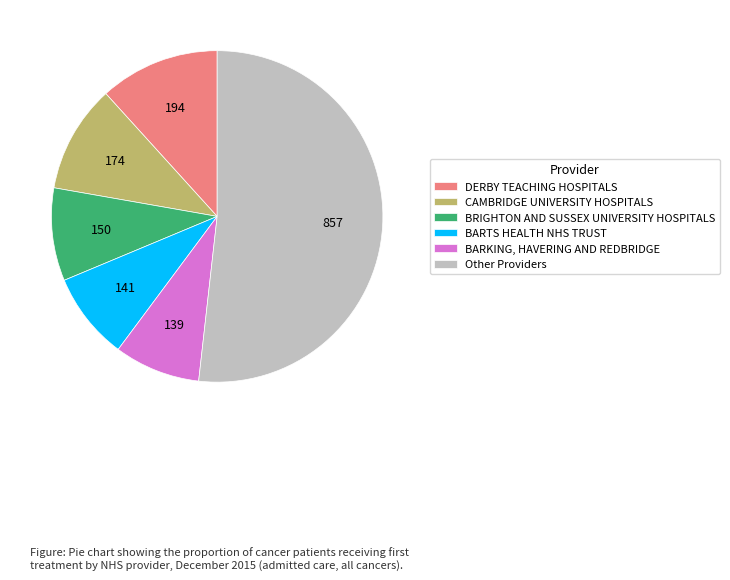

Is there a majority slice in this chart?

Yes